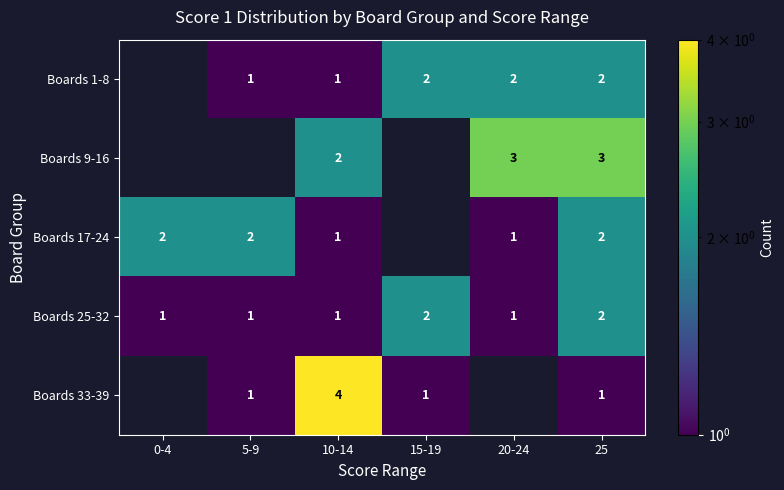

Which label corresponds to the smallest value in the chart?

0-4